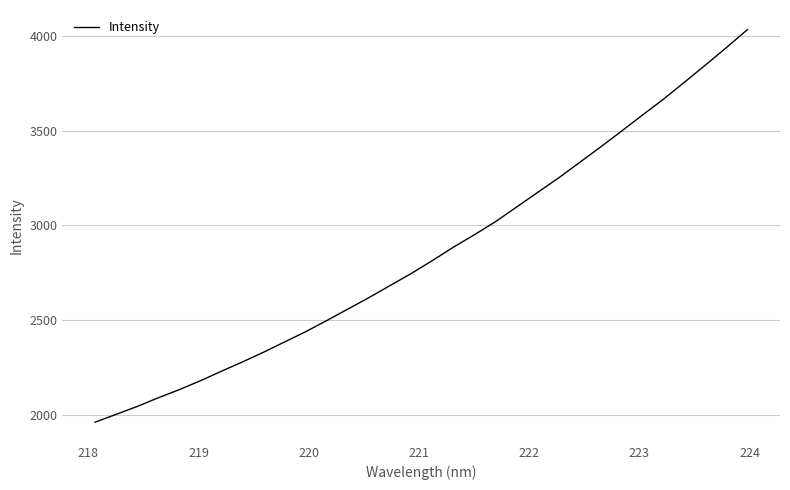

What is the greatest value displayed?

4032.7